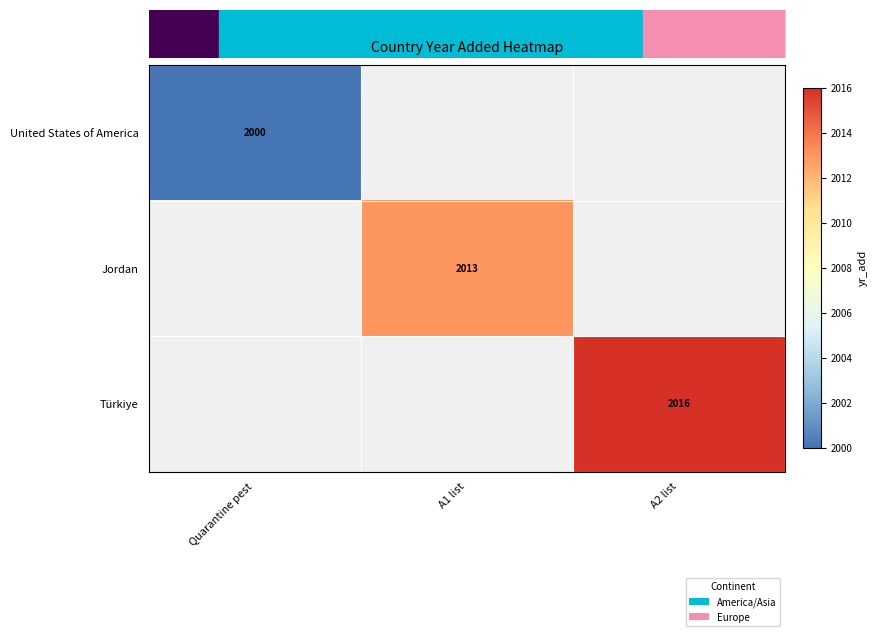

Is it true that Jordan equals 2013 at A1 list?

True